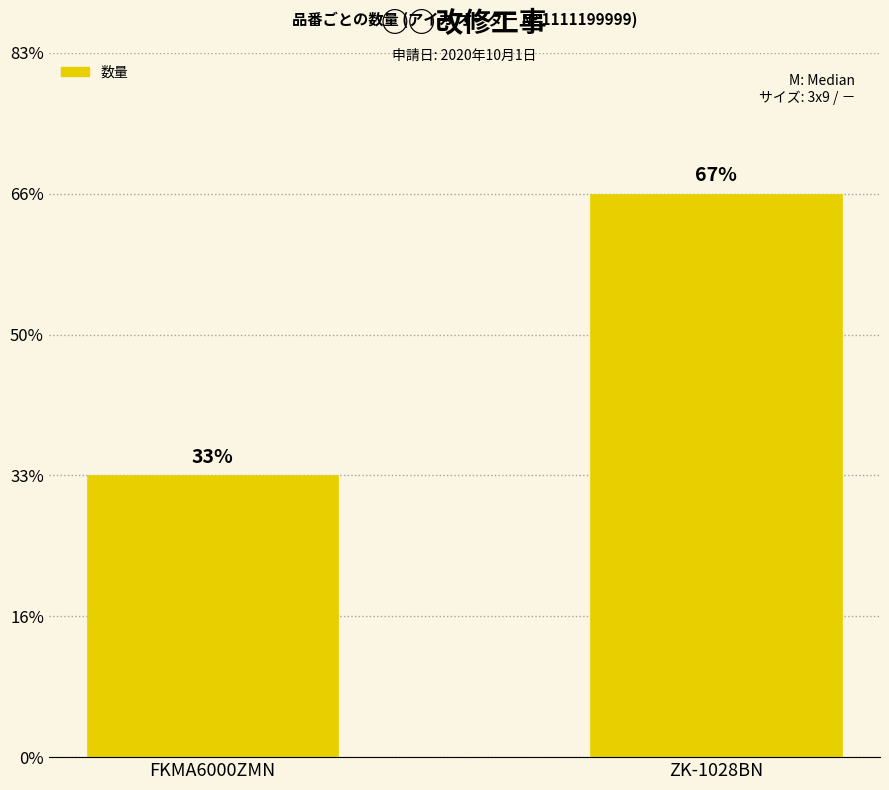

Are the bars horizontal?

No